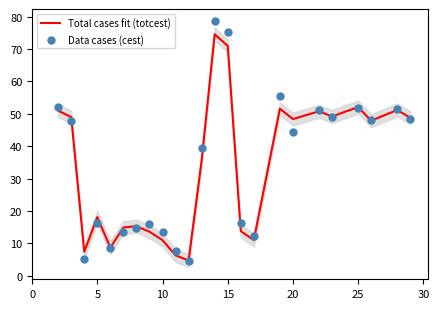

At how many categories does at least one series exceed 23?

13